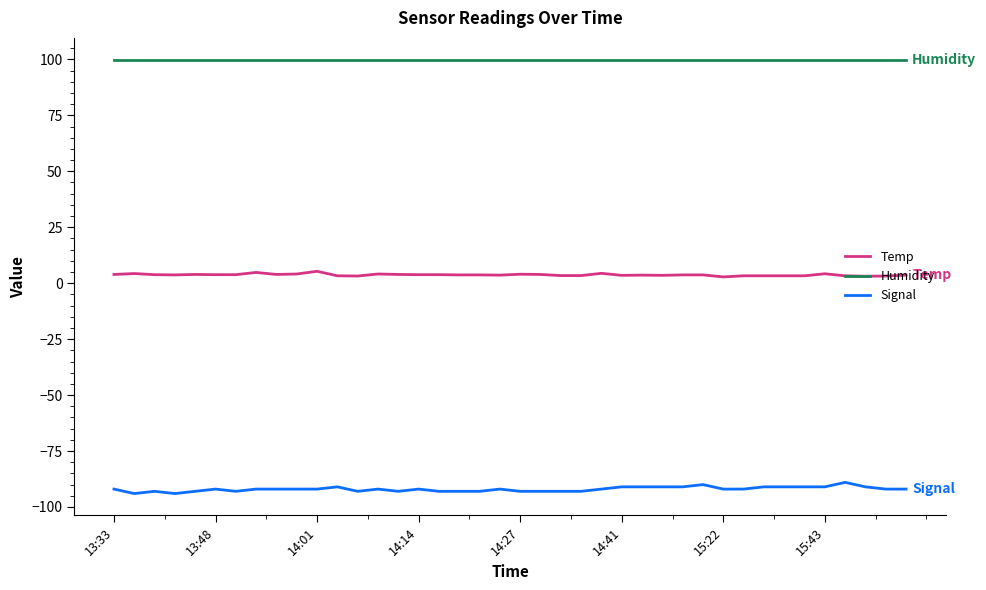

List the series in order of their overall mean, lowest first.

Signal, Temp, Humidity